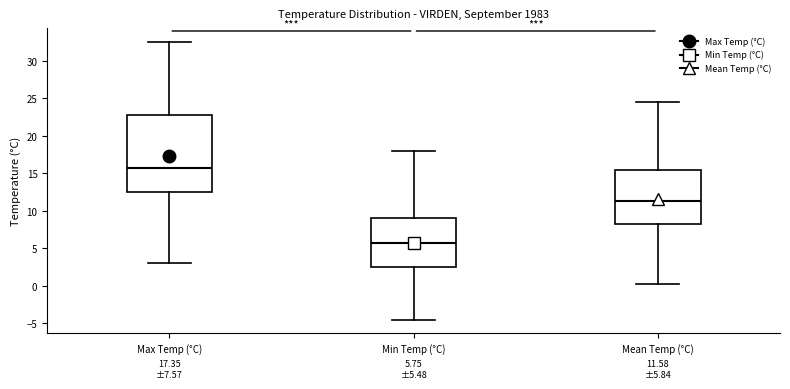

Comparing the boxes themselves (not the whiskers), which one is the tallest?

Max Temp (°C)